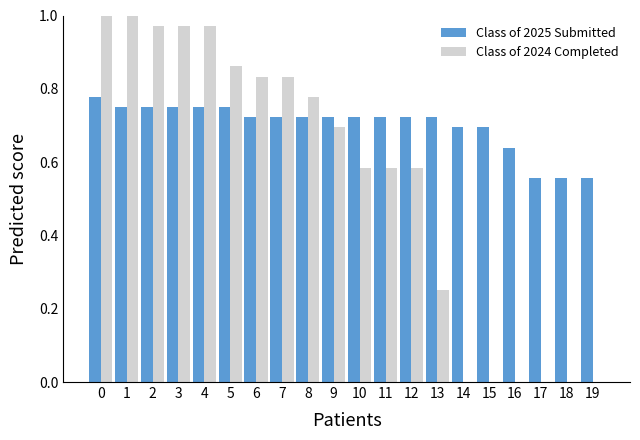

Which series has the largest total across all categories?

Class of 2025 Submitted